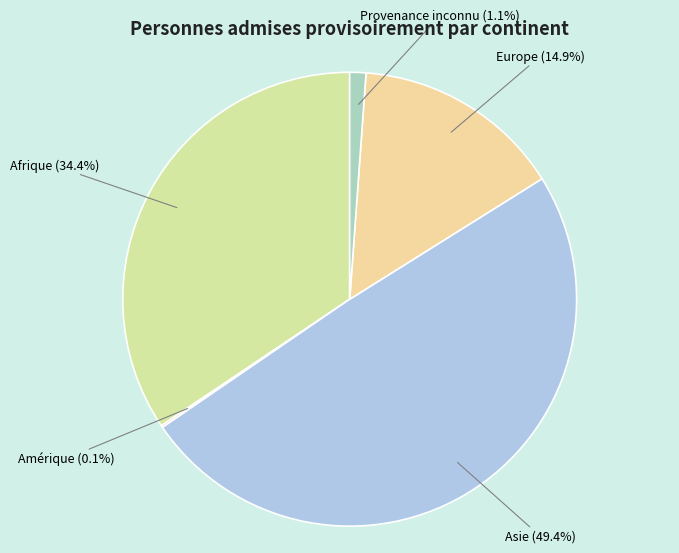

What is the smallest slice in the pie chart?

Amérique